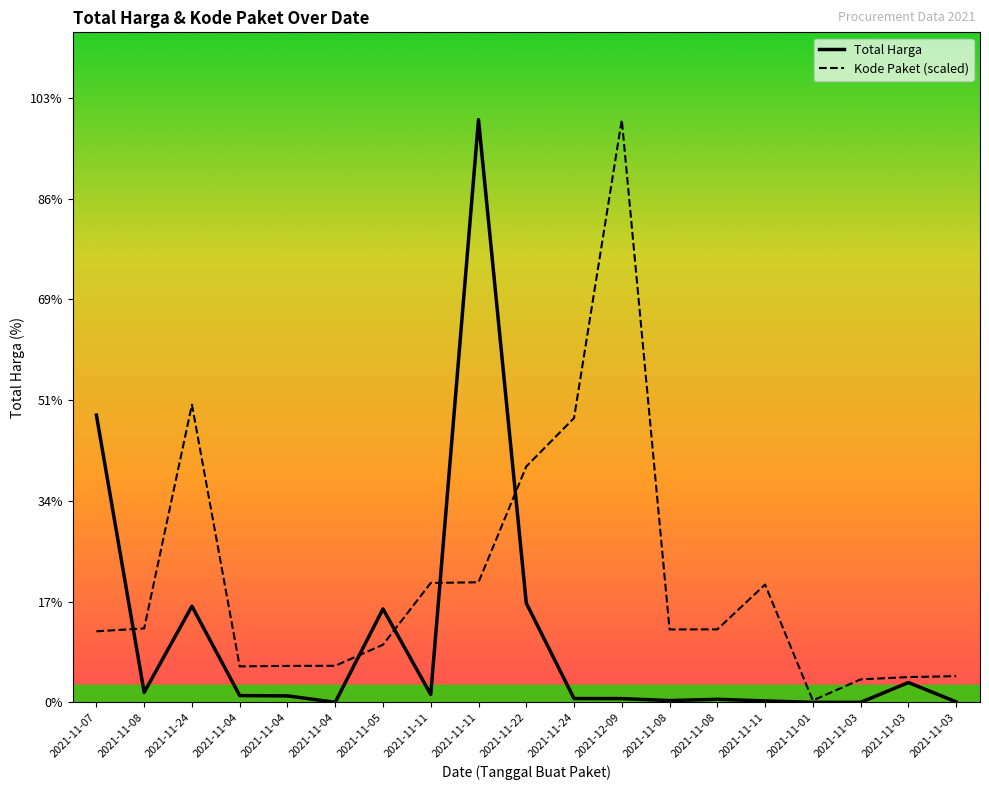

What is the label of the 17th point from the left?

2021-11-03